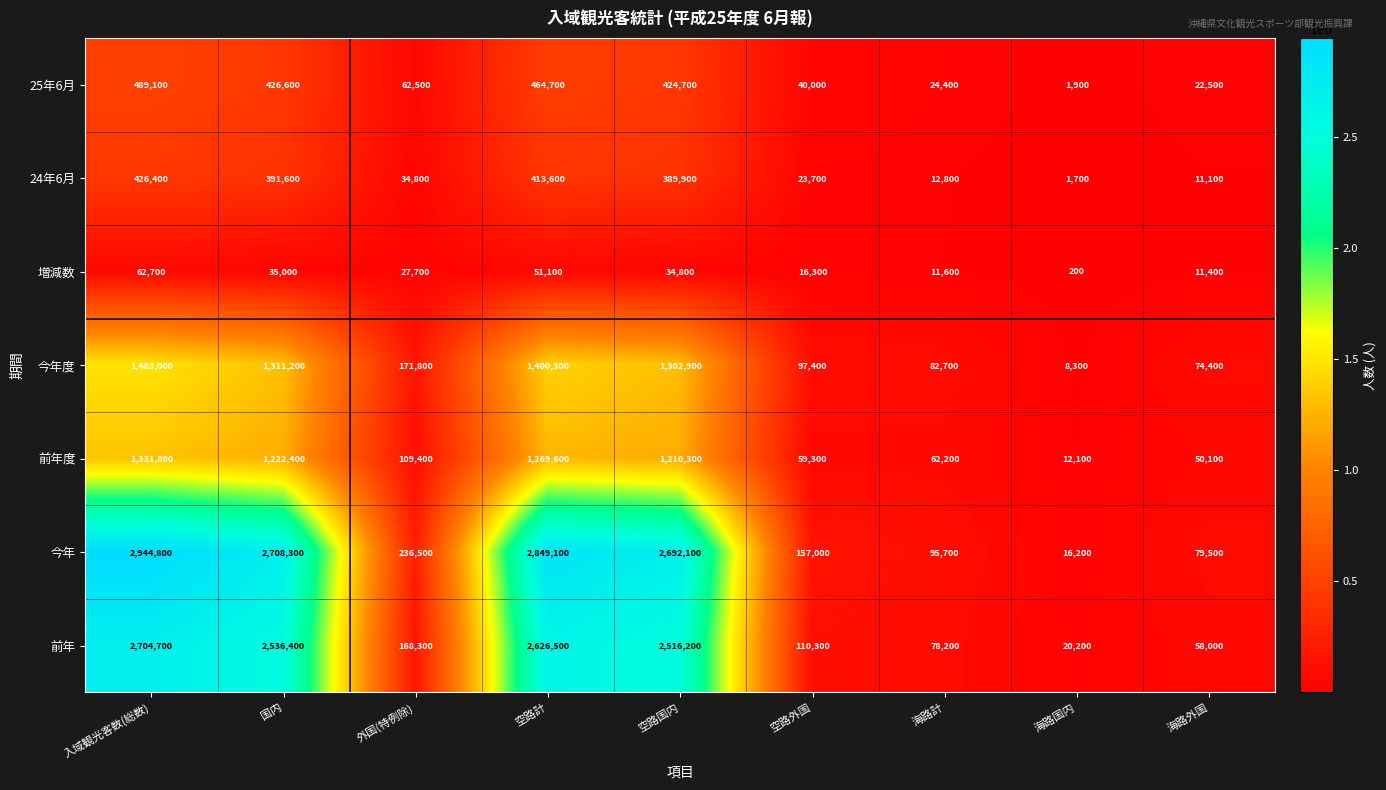

What is the total value across all series at 海路外国?

307000